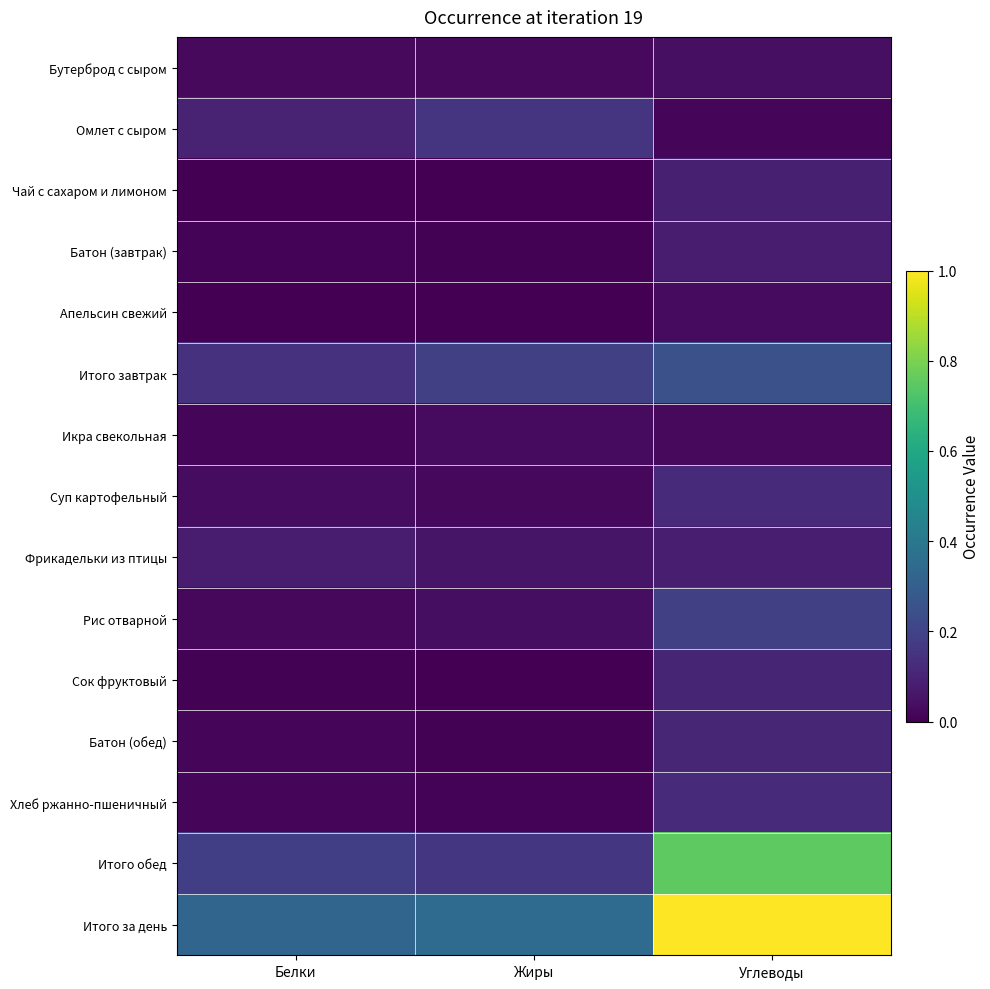

Which category has the lowest value across all series?

Жиры